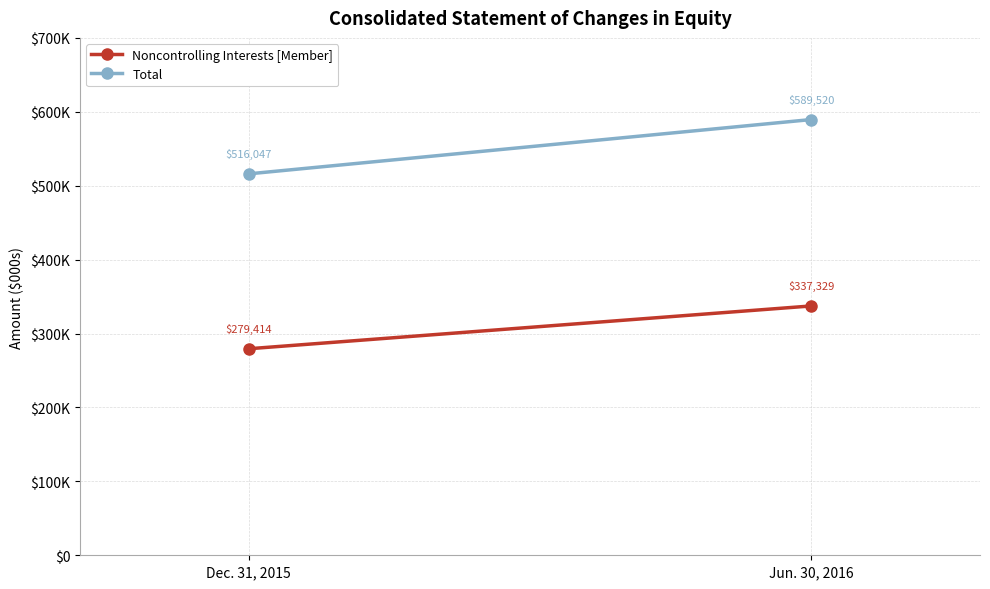

What is the sum of the Noncontrolling Interests [Member] values at Jun. 30, 2016 and Dec. 31, 2015?

616743